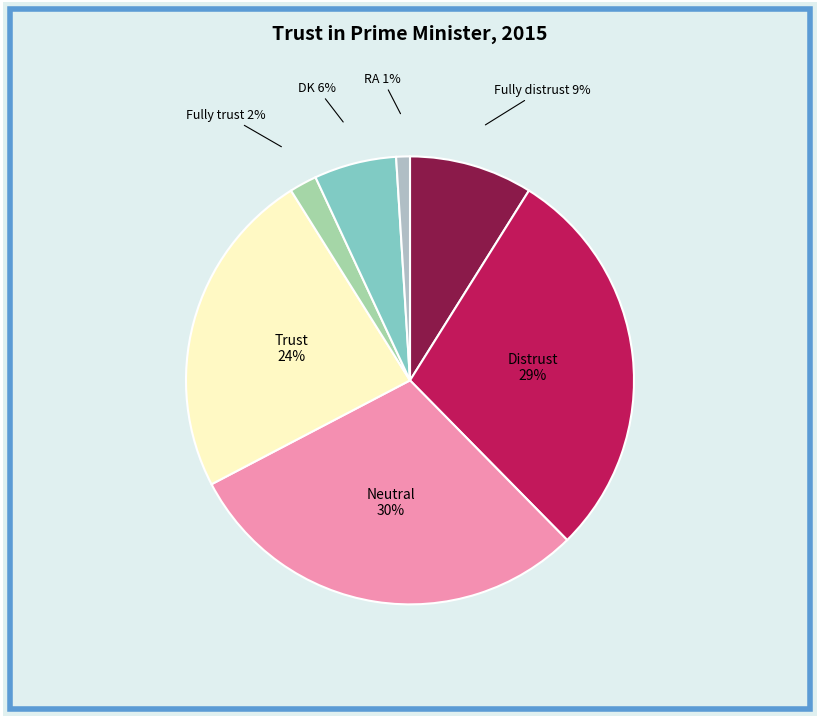

To the nearest percent, what percentage of the pie is Trust?

24%